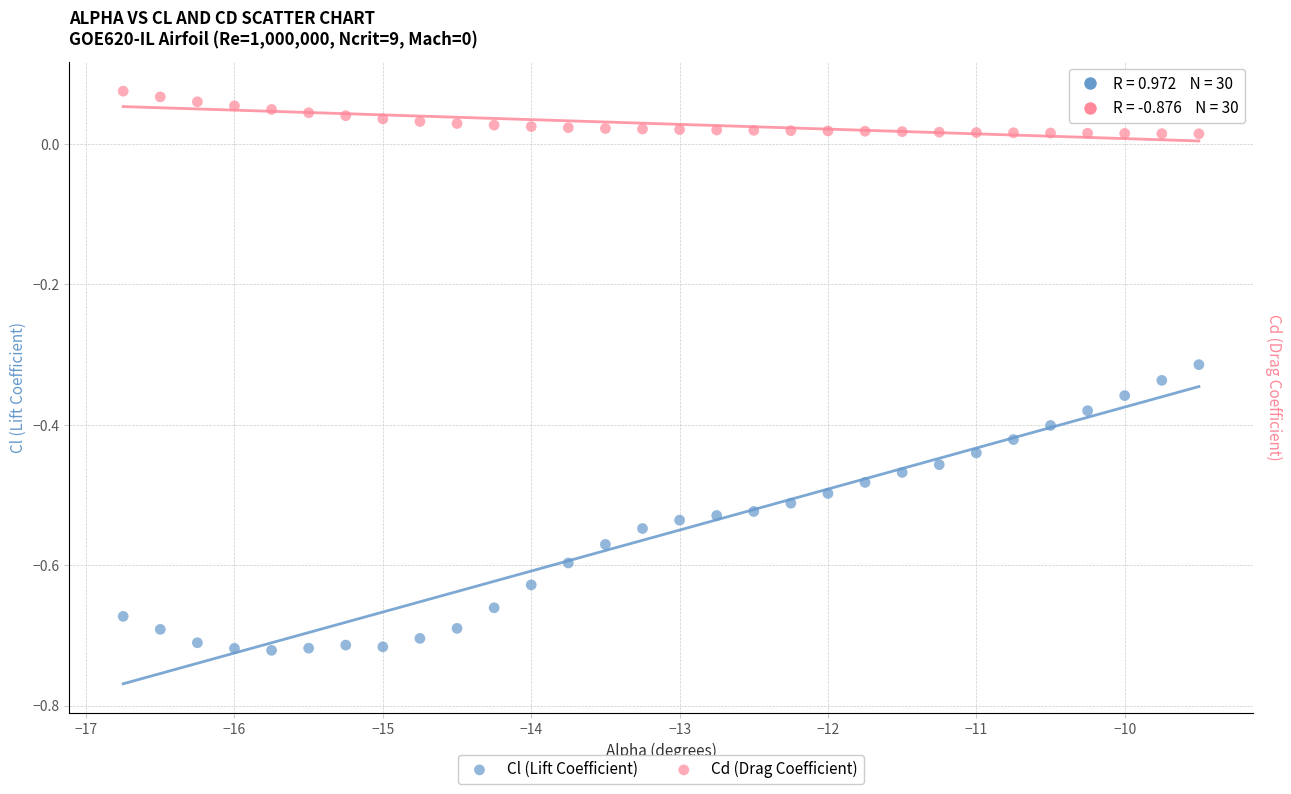

Across all data points, what is the range of Y values (max minus min)?

0.8